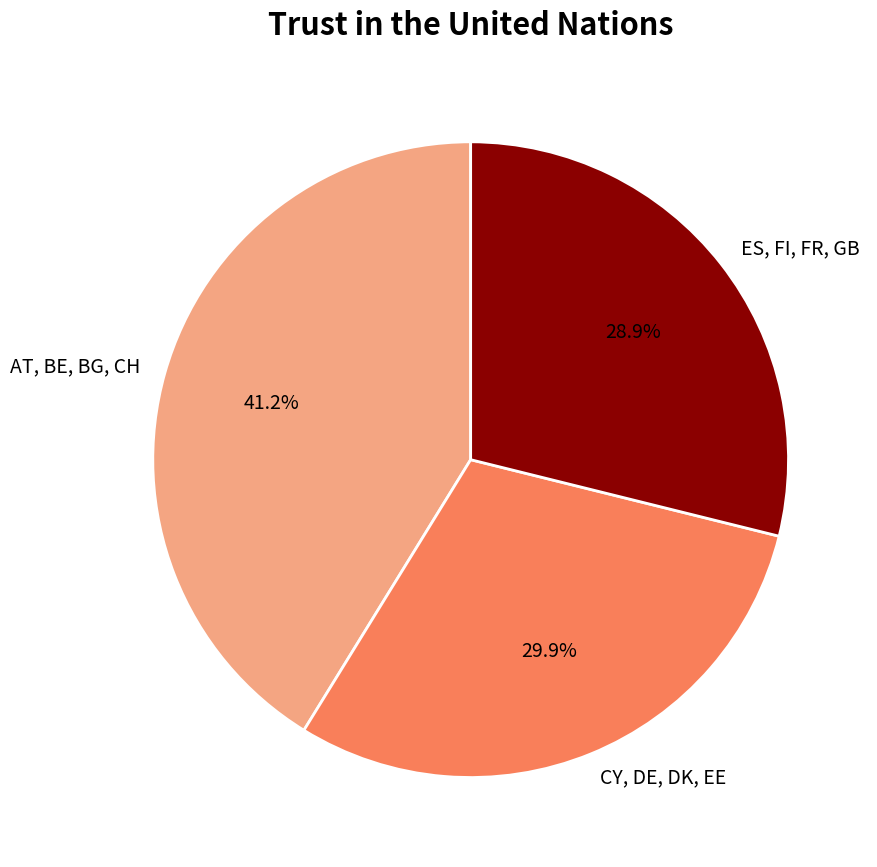

How many slices are in this pie chart?

3